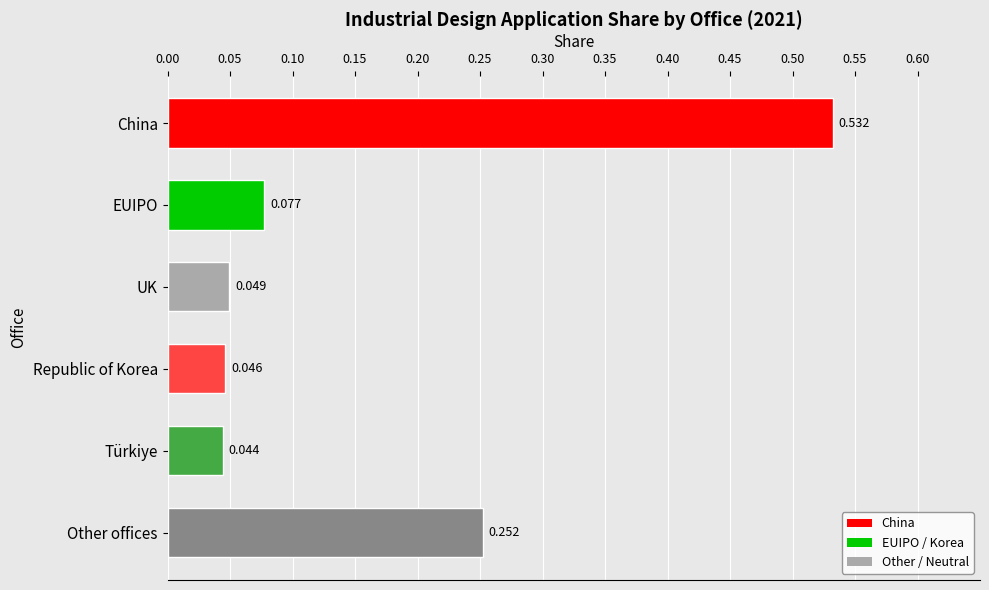

Which category has the lowest value across all series?

Türkiye